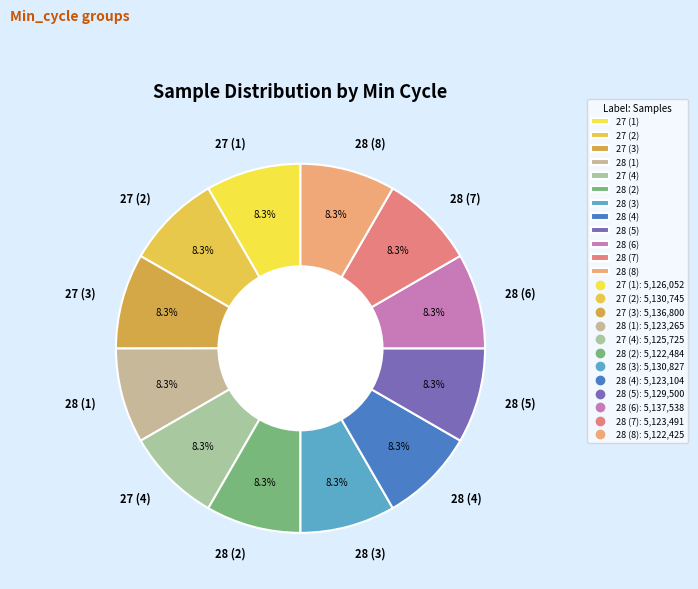

Does 28 (3) account for over 50% of the chart?

No